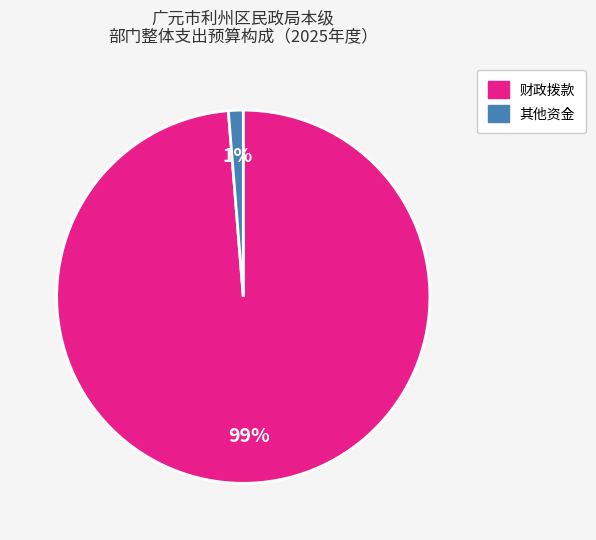

Is it true that 其他资金 is 7% of the pie?

False